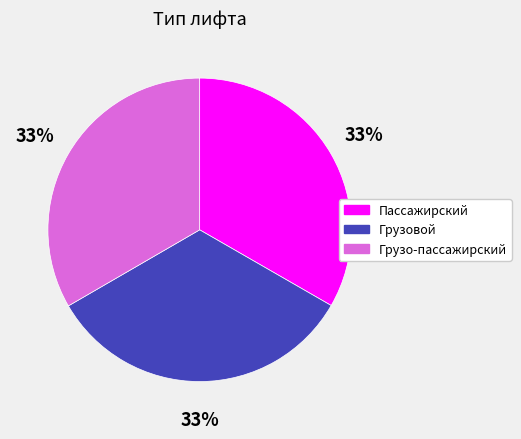

To the nearest percent, what is the average slice percentage?

33%